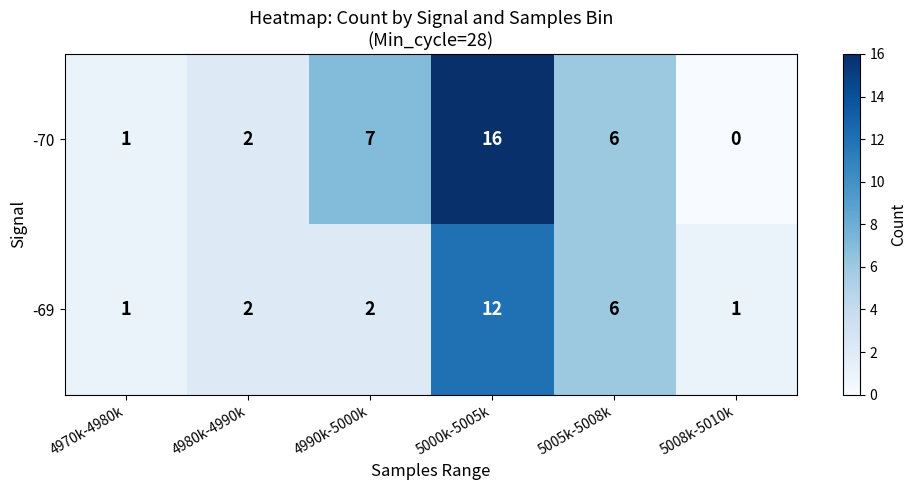

True or false: -69 has a value of 2 at 4990k-5000k.

True